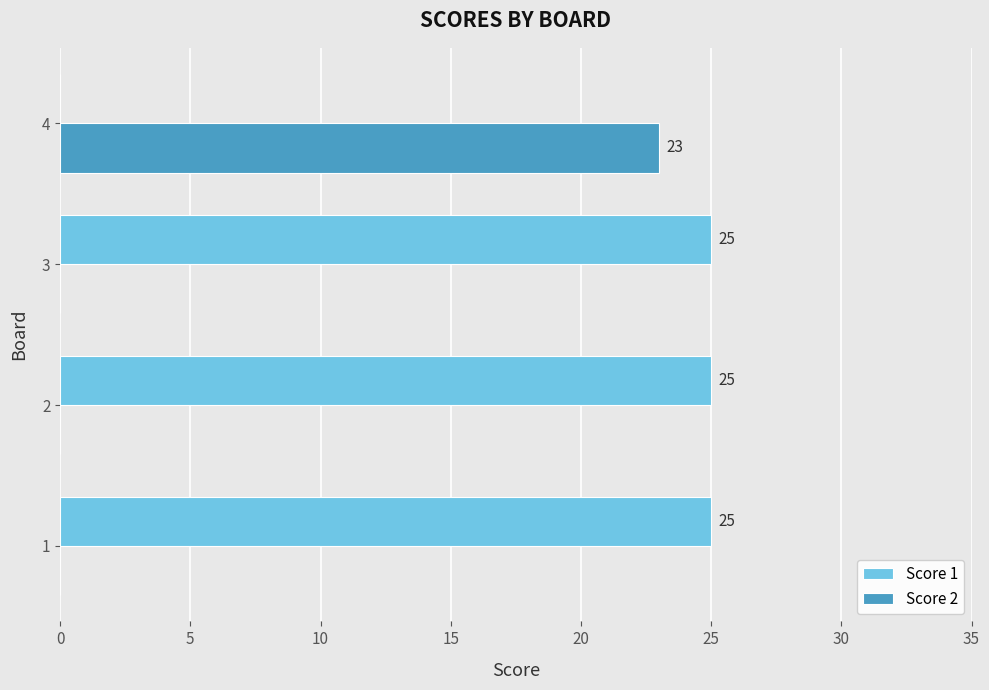

Between 1 and 4, which series saw the biggest shift?

Score 1